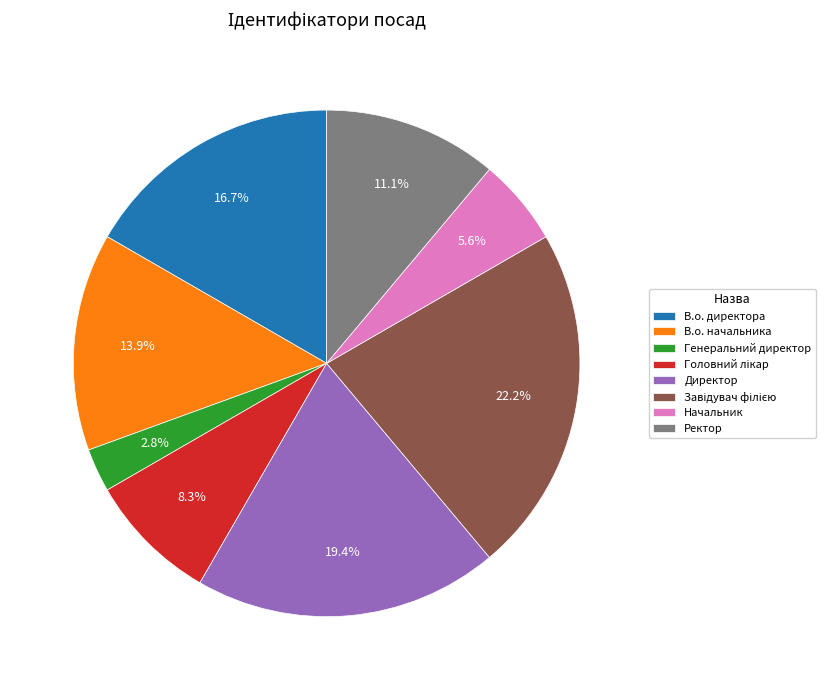

How many slices are in this pie chart?

8